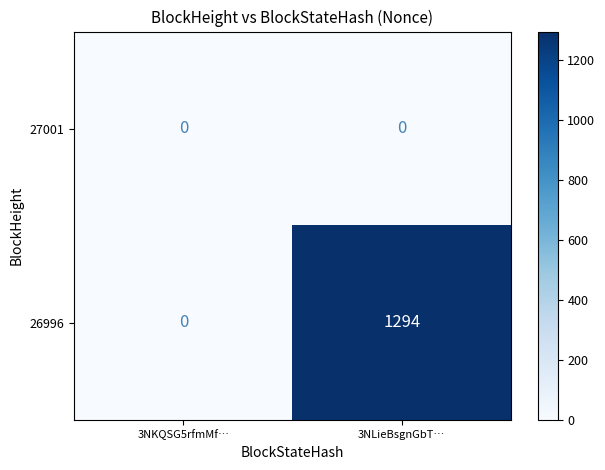

Between 3NKQSG5rfmMf… and 3NLieBsgnGbT…, which series saw the biggest shift?

26996